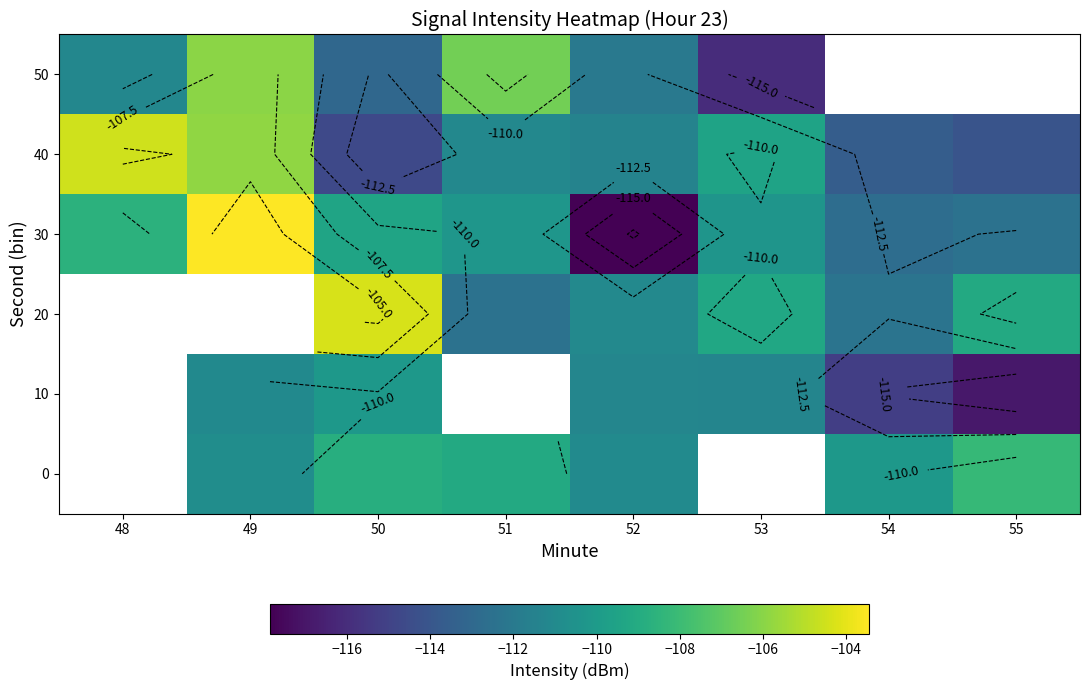

Count the number of categories in the chart.

8